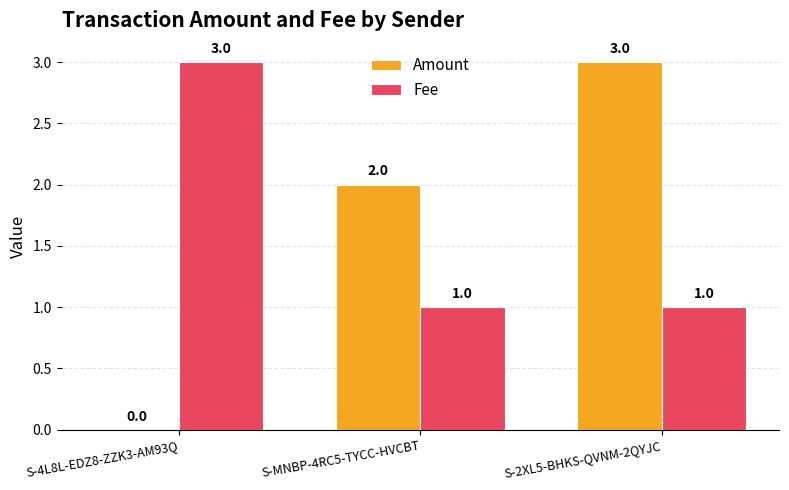

What is the greatest value displayed?

3